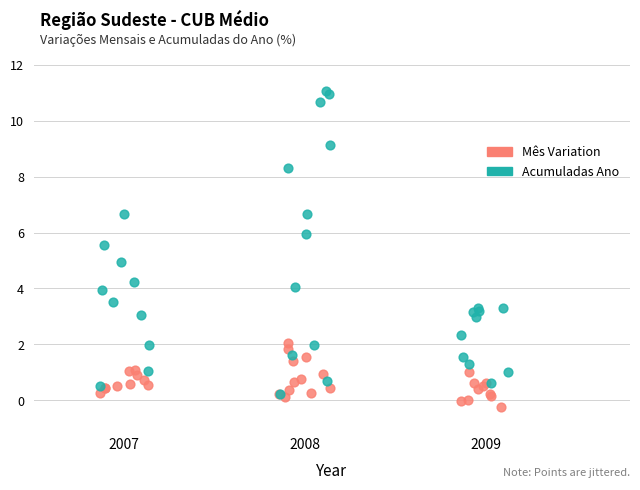

Which series has the widest spread of Y values?

Acumuladas Ano